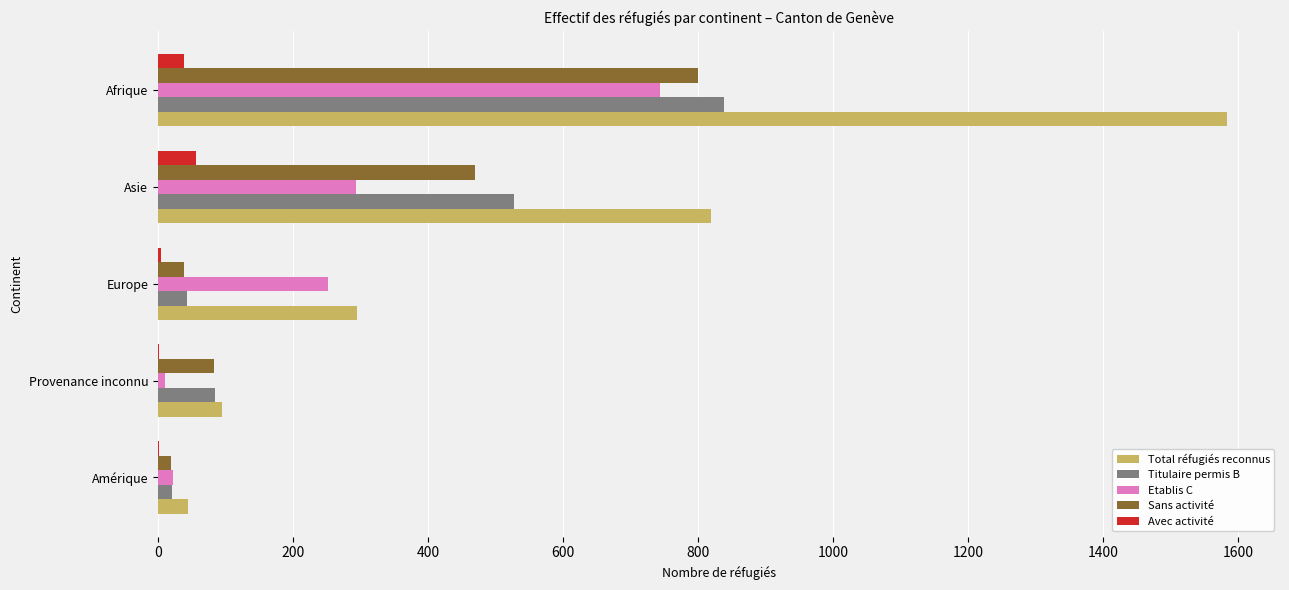

Which category has the highest value in the Titulaire permis B series?

Afrique